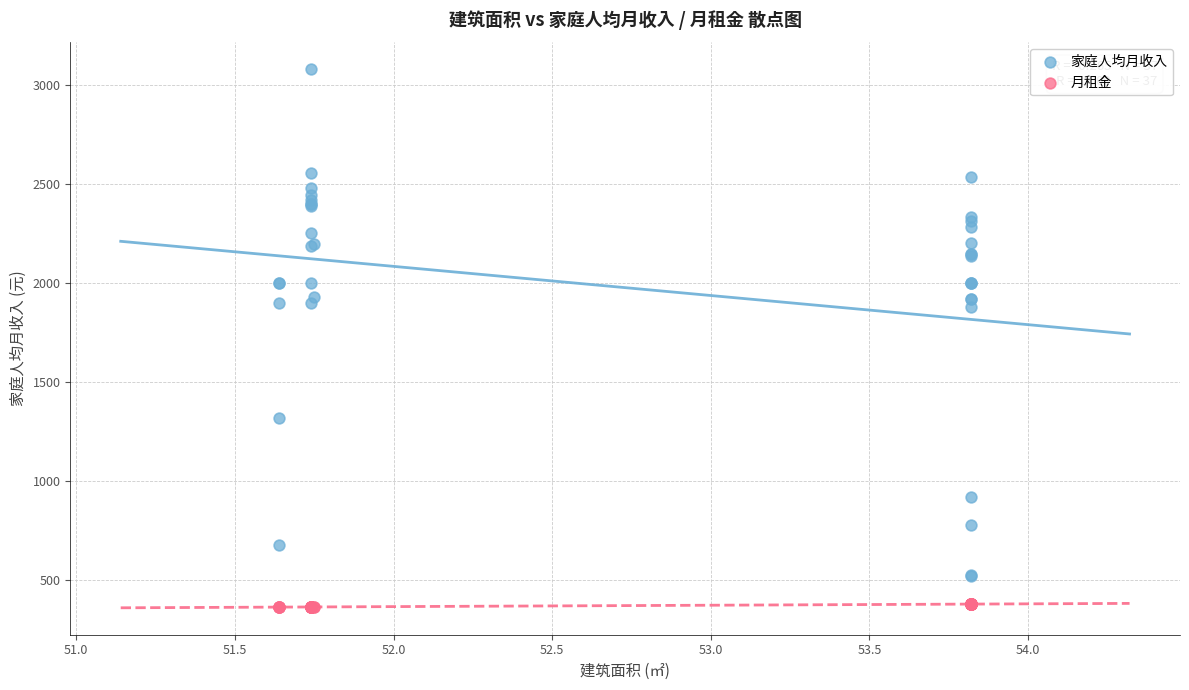

What is the X range (max minus min) for the scatter plot?

2.2